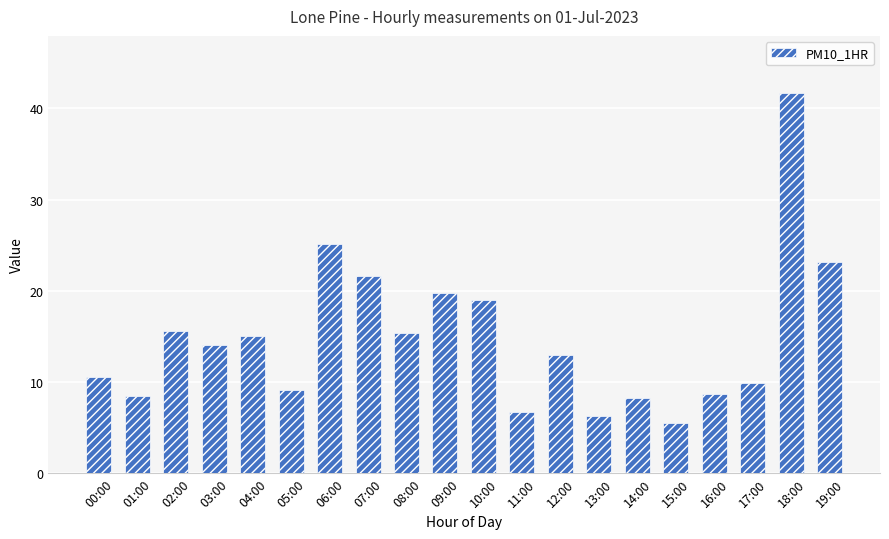

What is the minimum value shown in the chart?

5.5